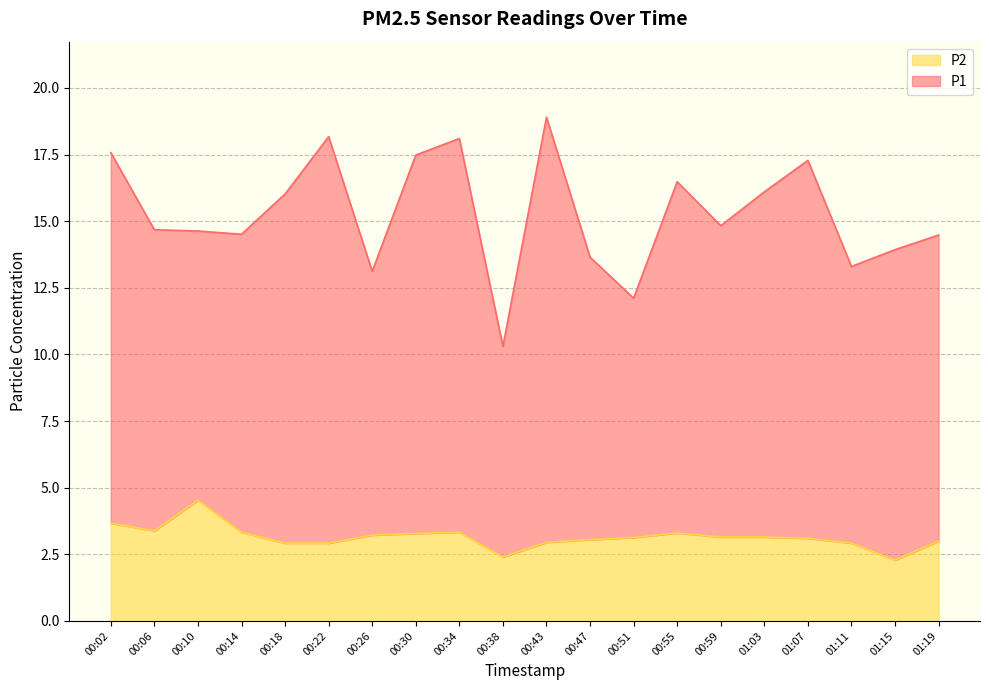

What is the label of the 5th point from the left?

00:18